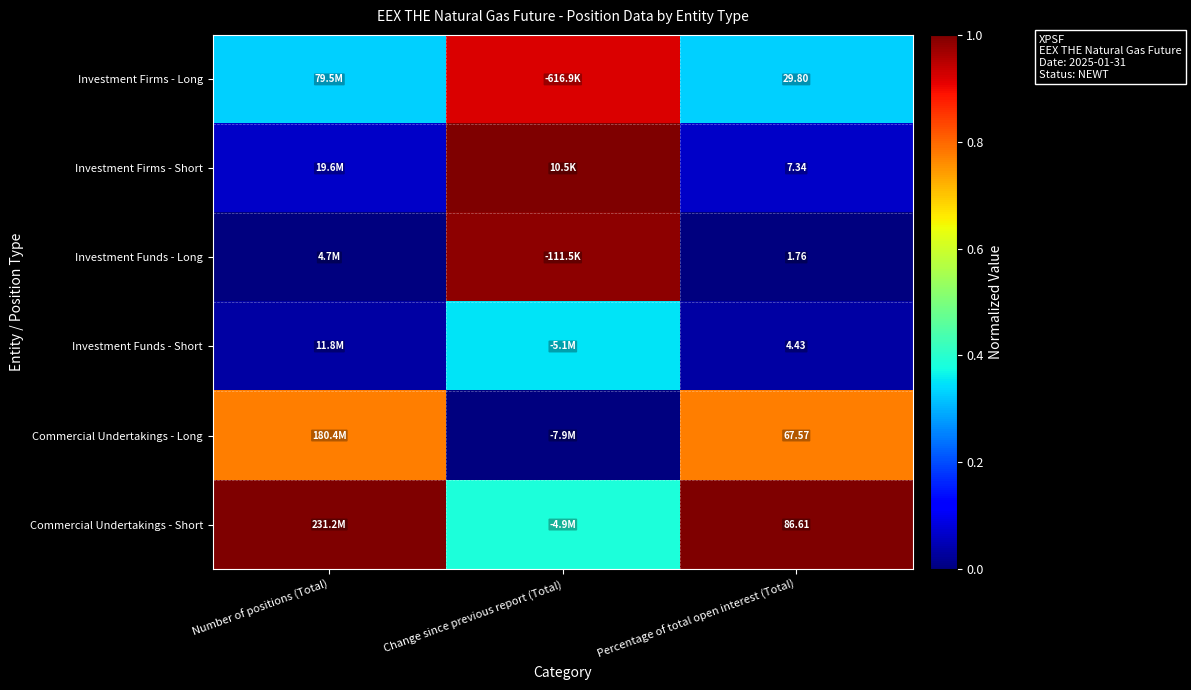

At how many categories does at least one series exceed 0?

3